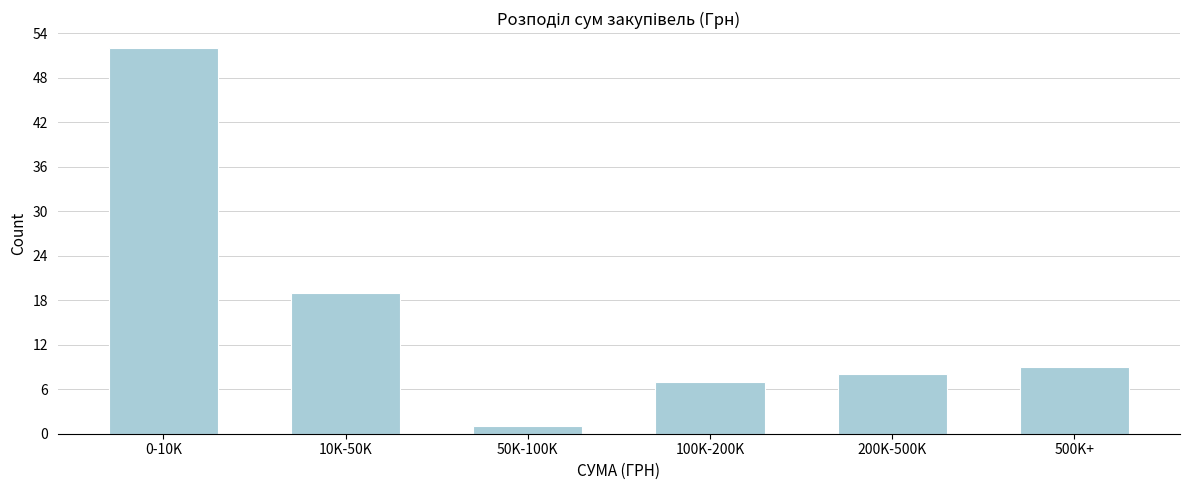

Reading left to right, what are all the values shown in this chart?

52	19	1	7	8	9